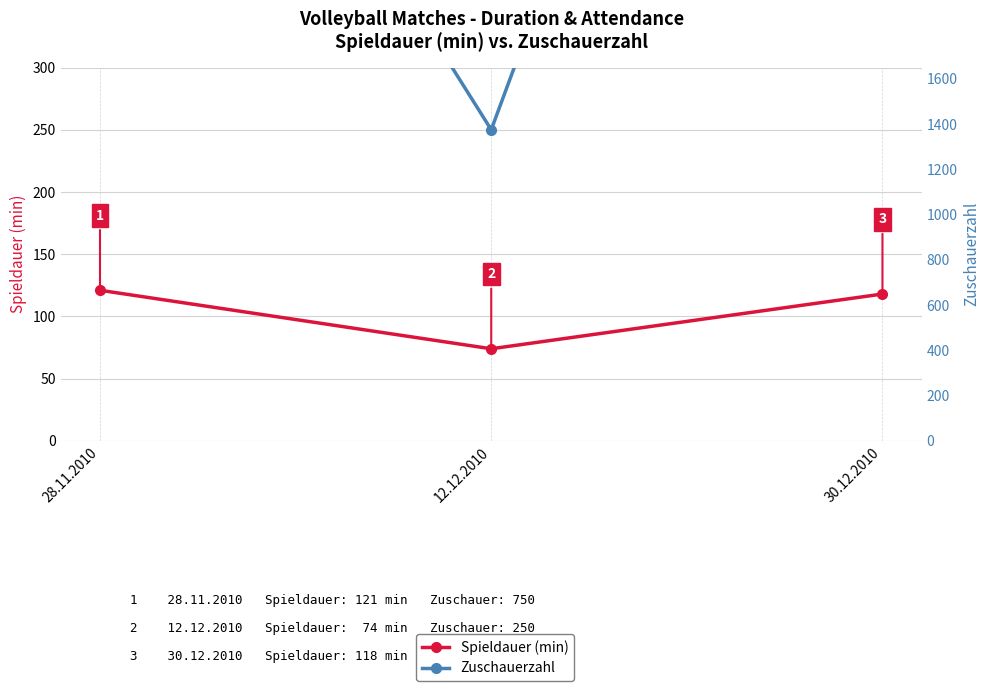

What is the sum of all Zuschauerzahl (ax2) values?

2100